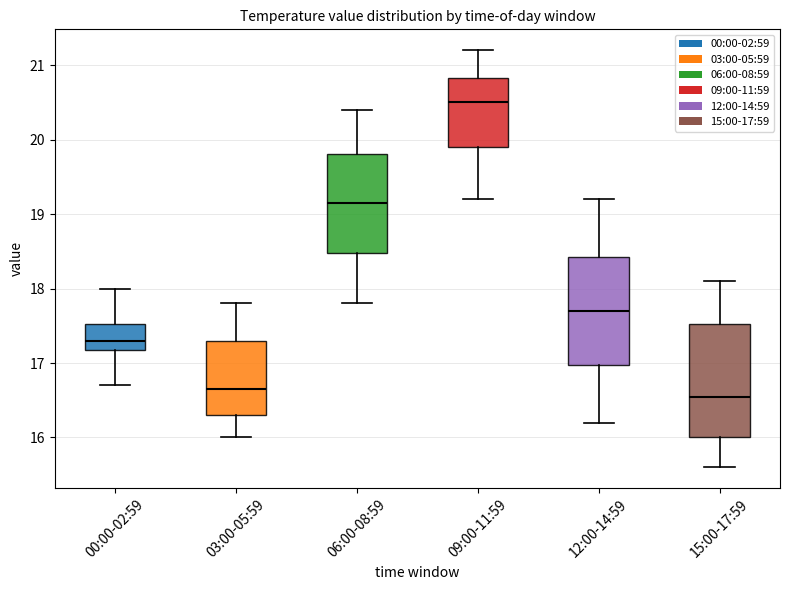

Reading left to right, transcribe this box plot: for each box, give where its median line is, the range the box spans, and where its two whiskers end, as read against the y-axis. The values are not printed on the chart, so give them approximately, as read against the axis.

00:00-02:59: median 17.3, box 17.2 to 17.5, whiskers 16.7 to 18.0
03:00-05:59: median 16.7, box 16.3 to 17.3, whiskers 16.0 to 17.8
06:00-08:59: median 19.2, box 18.5 to 19.8, whiskers 17.8 to 20.4
09:00-11:59: median 20.5, box 19.9 to 20.8, whiskers 19.2 to 21.2
12:00-14:59: median 17.7, box 17.0 to 18.4, whiskers 16.2 to 19.2
15:00-17:59: median 16.6, box 16.0 to 17.5, whiskers 15.6 to 18.1